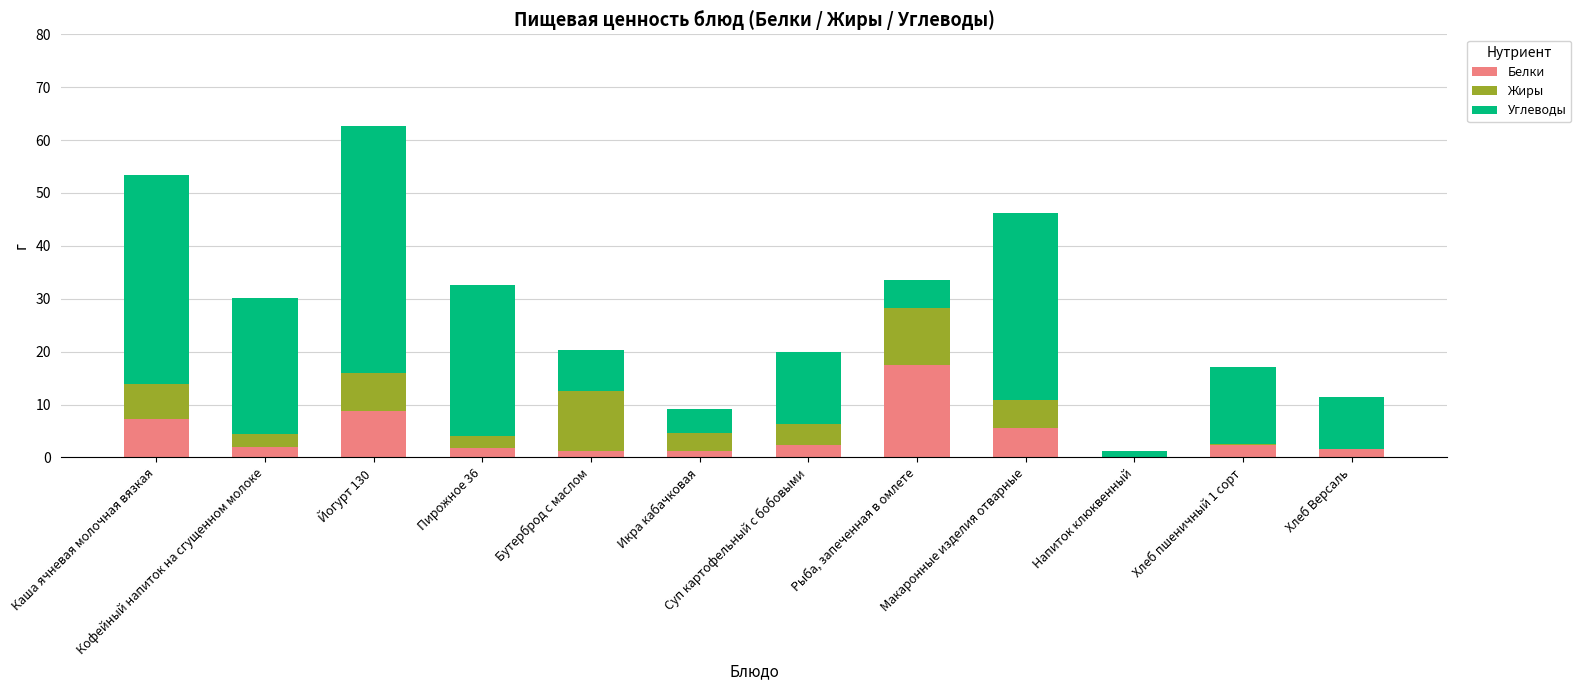

What is the highest value of the Белки series?

17.4